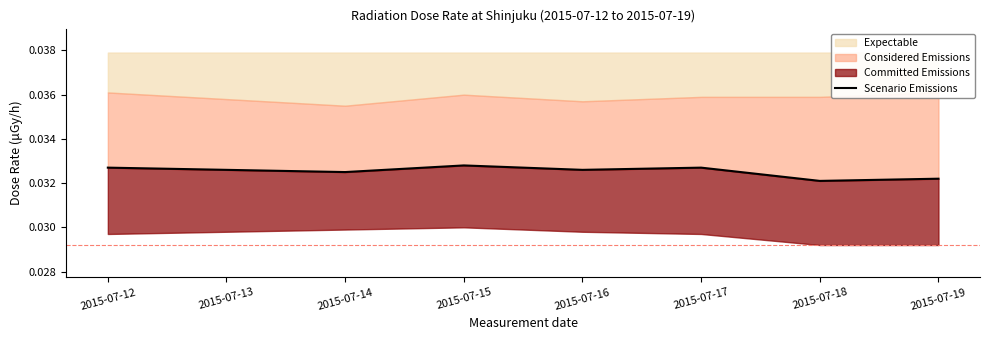

Where is the first local maximum?

2015-07-15